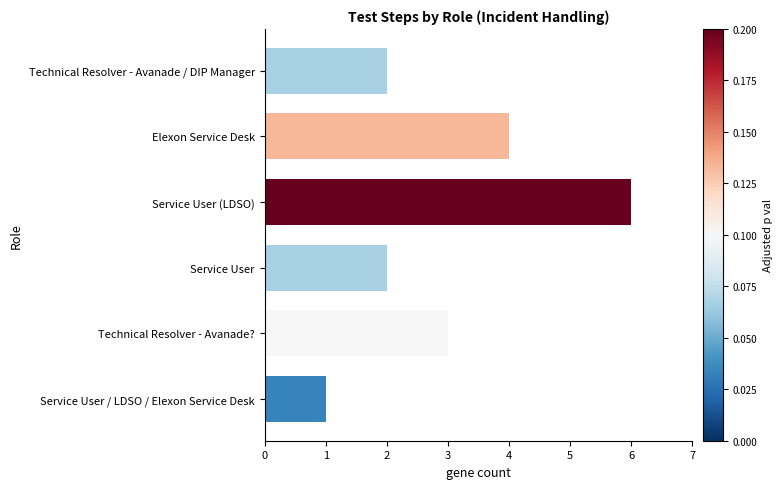

What is the difference between the maximum and minimum values?

5